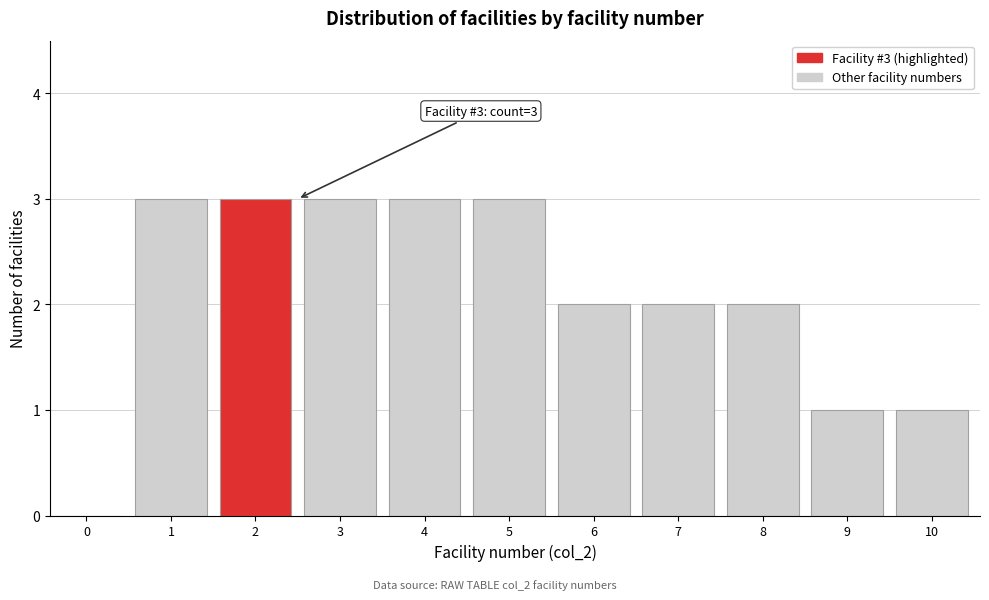

Reading left to right, list all the values displayed in this chart.

0=0	1=3	2=3	3=3	4=3	5=3	6=2	7=2	8=2	9=1	10=1